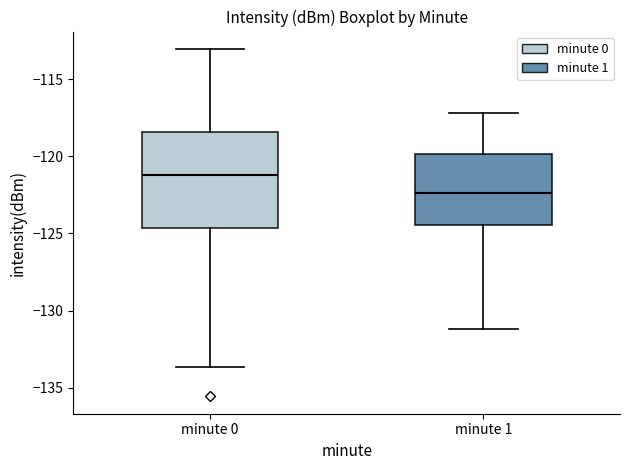

Which box is the tallest, from its lower edge to its upper edge?

minute 0